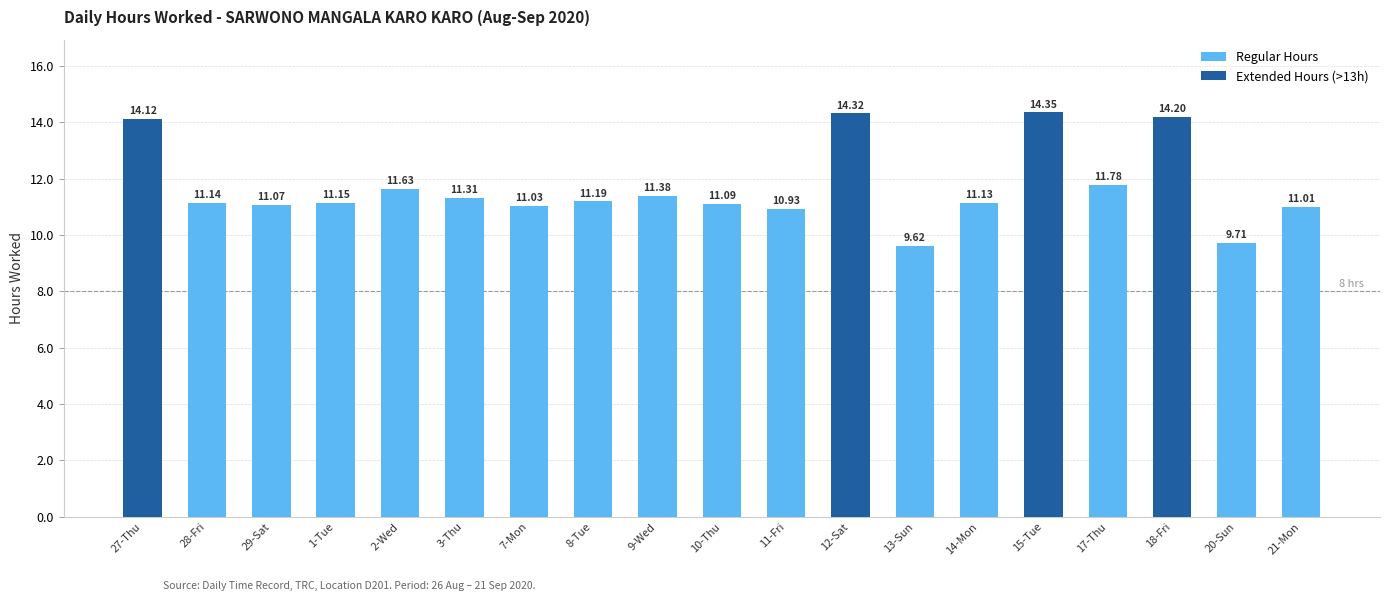

What is the smallest value displayed?

9.6